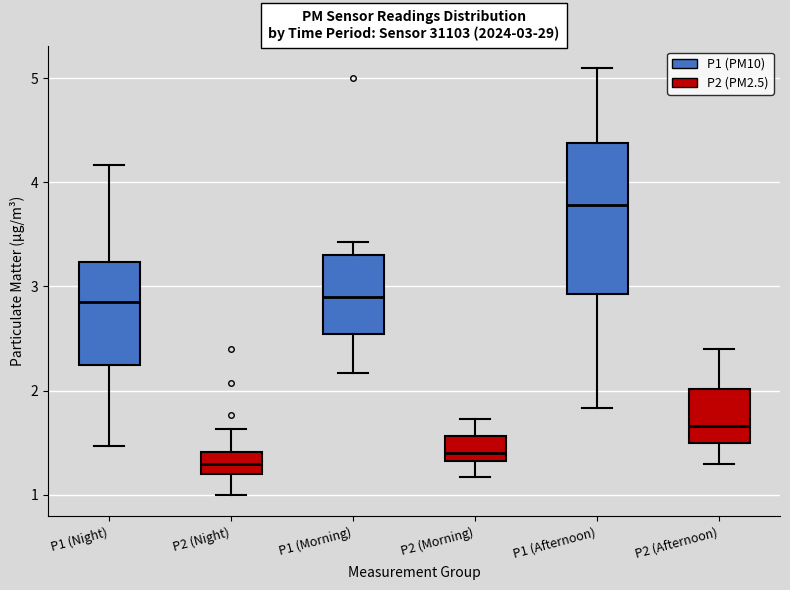

Comparing the boxes themselves (not the whiskers), which one is the tallest?

P1 (Afternoon)